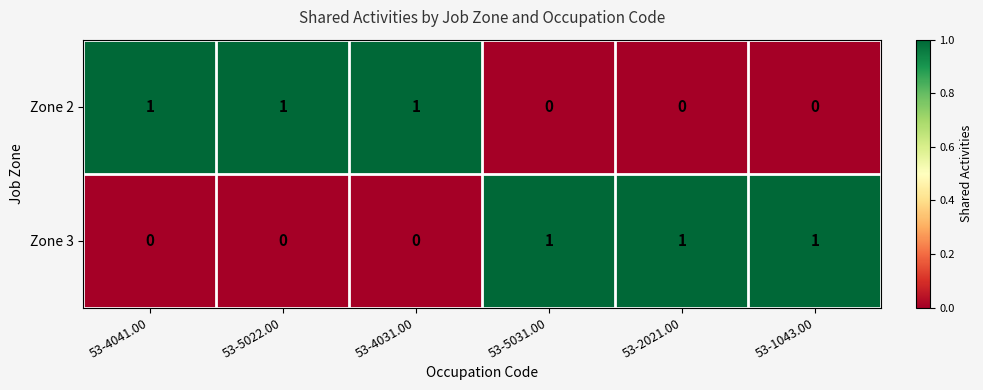

The value of Zone 2 at 53-4031.00 is 1. True or false?

True